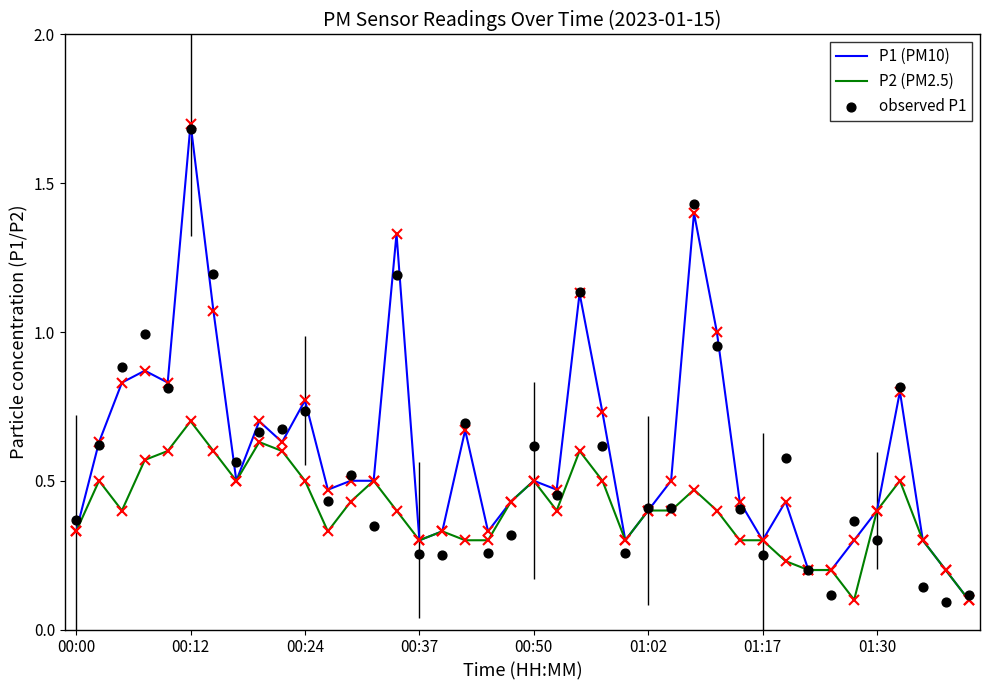

At how many categories does at least one series exceed 0?

40